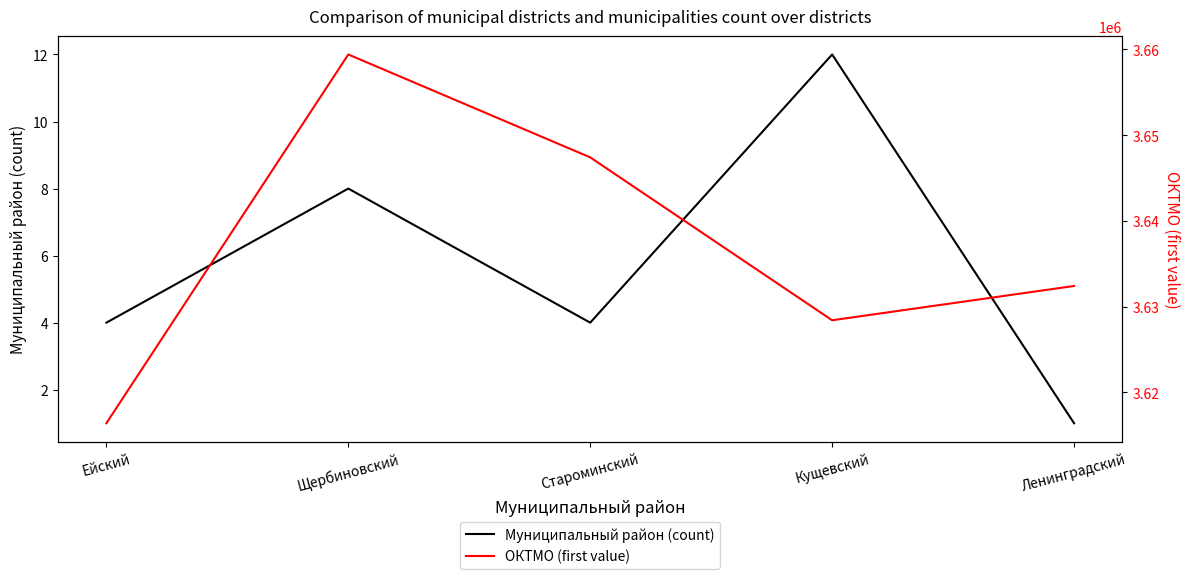

The ОКТМО (first value) series shows 3616407 at Ейский. True or false?

True